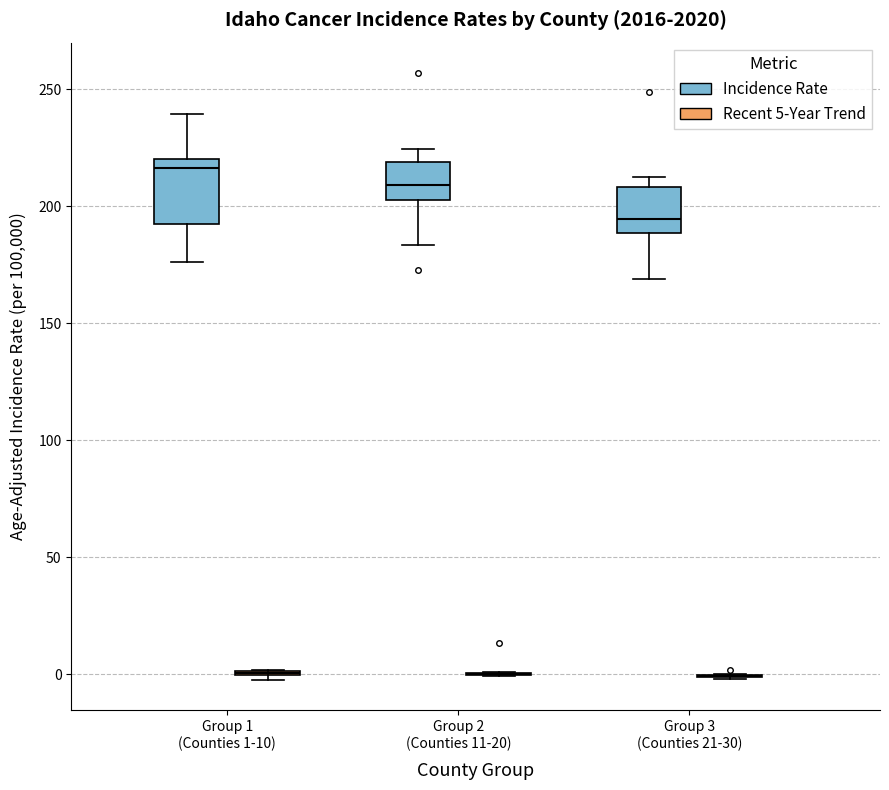

Reading left to right, read every box against the y-axis: the position of its median line, the range the box covers, and the ends of its whiskers. The values are not printed on the chart, so give them approximately, as read against the axis.

Group 1 (Counties 1-10) (Incidence Rate): median 215, box 190 to 220, whiskers 175 to 240
Group 1 (Counties 1-10) (Recent 5-Year Trend): box collapsed to a line at 0, whiskers 0 to 0
Group 2 (Counties 11-20) (Incidence Rate): median 210, box 205 to 220, whiskers 185 to 225
Group 2 (Counties 11-20) (Recent 5-Year Trend): box collapsed to a line at 0, whiskers 0 to 0
Group 3 (Counties 21-30) (Incidence Rate): median 195, box 190 to 210, whiskers 170 to 210 (just above the box's upper edge)
Group 3 (Counties 21-30) (Recent 5-Year Trend): box collapsed to a line at 0, whiskers 0 to 0